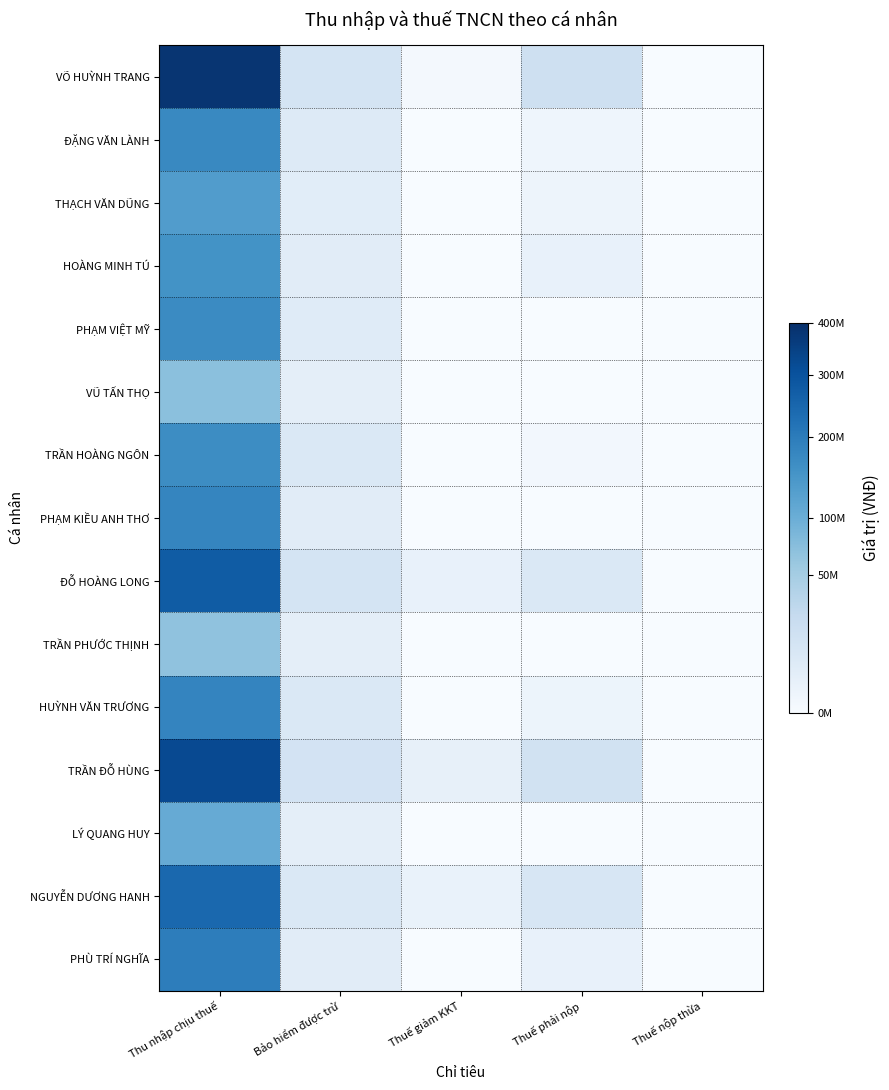

Count the number of categories in the chart.

5